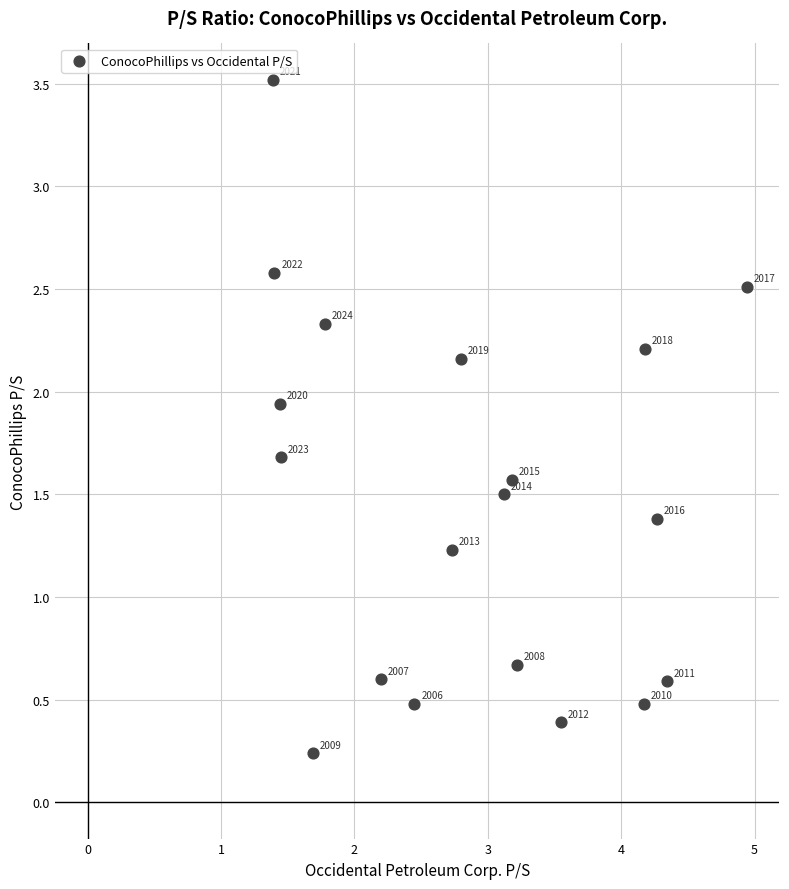

What Y value in the scatter plot is closest to 1?

1.2